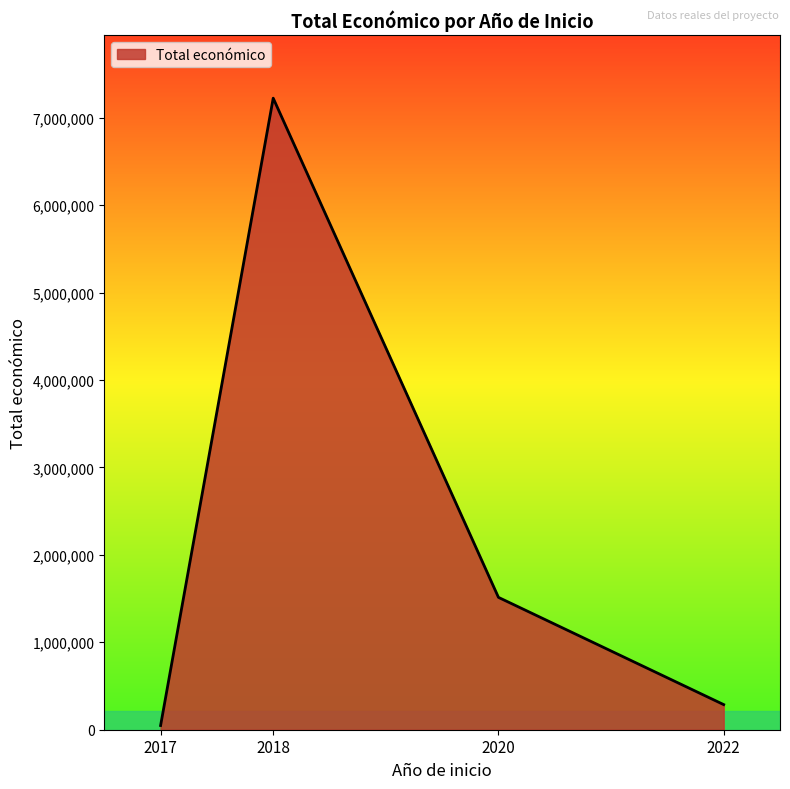

What is the ratio of the value at 2020 to the value at 2022?

5.3